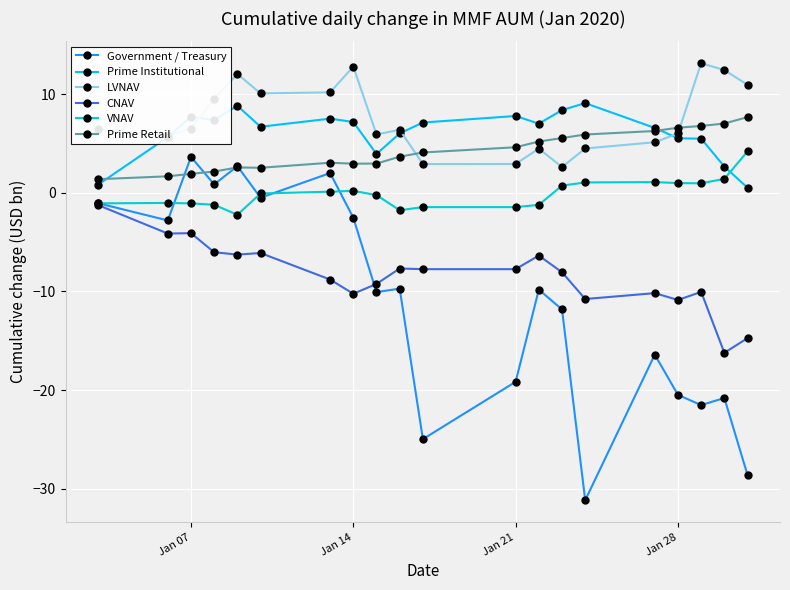

True or false: LVNAV and CNAV cross at least once.

False